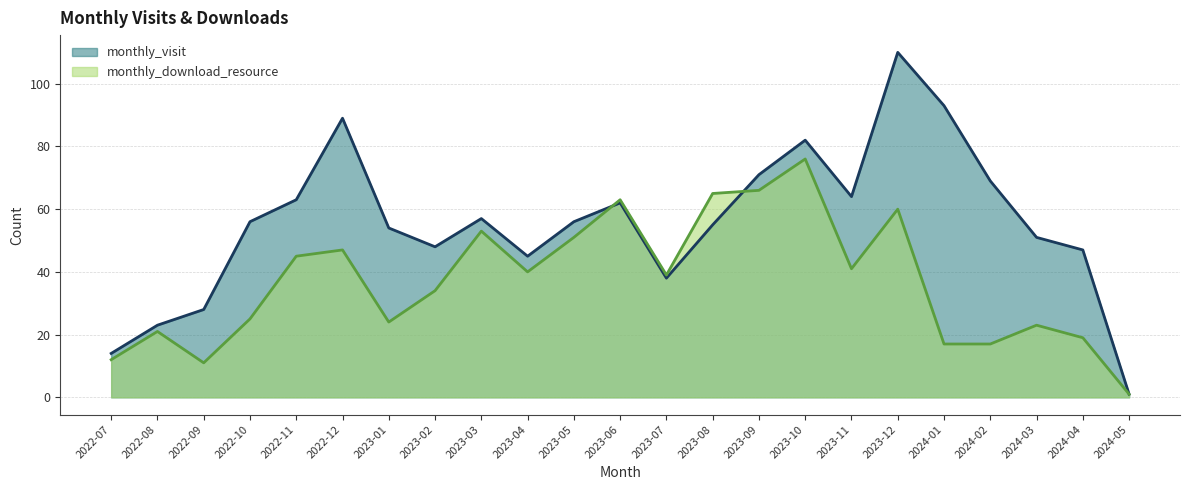

Reading left to right, what are all the values shown in this chart?

monthly_visit: 14	23	28	56	63	89	54	48	57	45	56	62	38	55	71	82	64	110	93	69	51	47	1
monthly_download_resource: 12	21	11	25	45	47	24	34	53	40	51	63	39	65	66	76	41	60	17	17	23	19	1